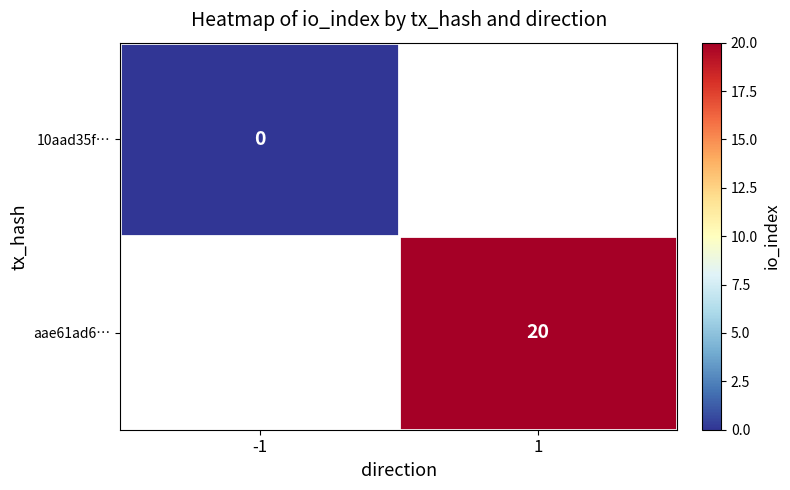

The aae61ad6… series shows 20 at 1. True or false?

True